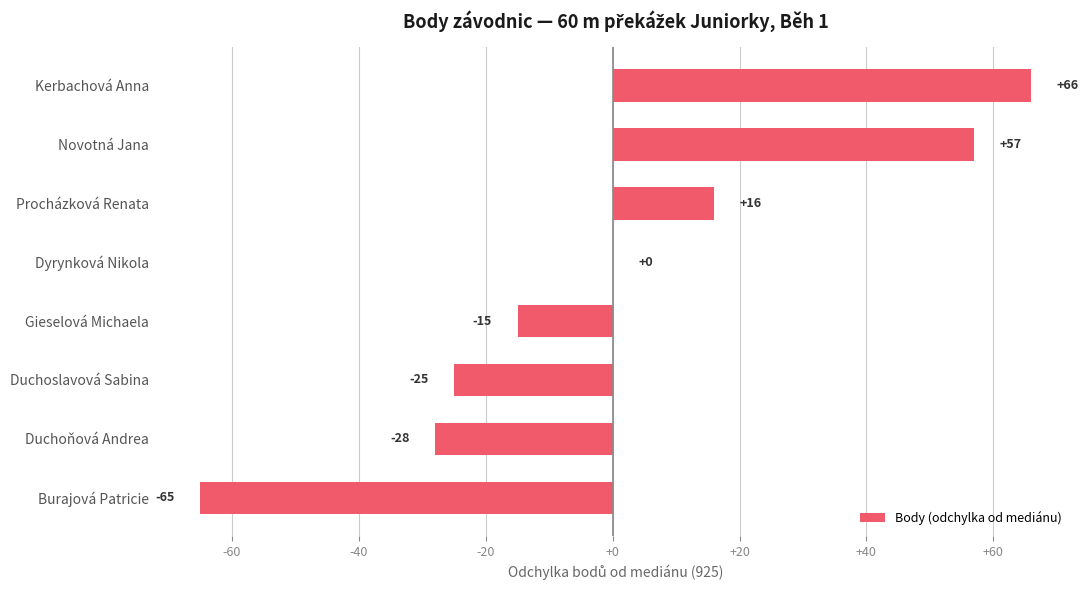

Count the number of data series in this chart.

1